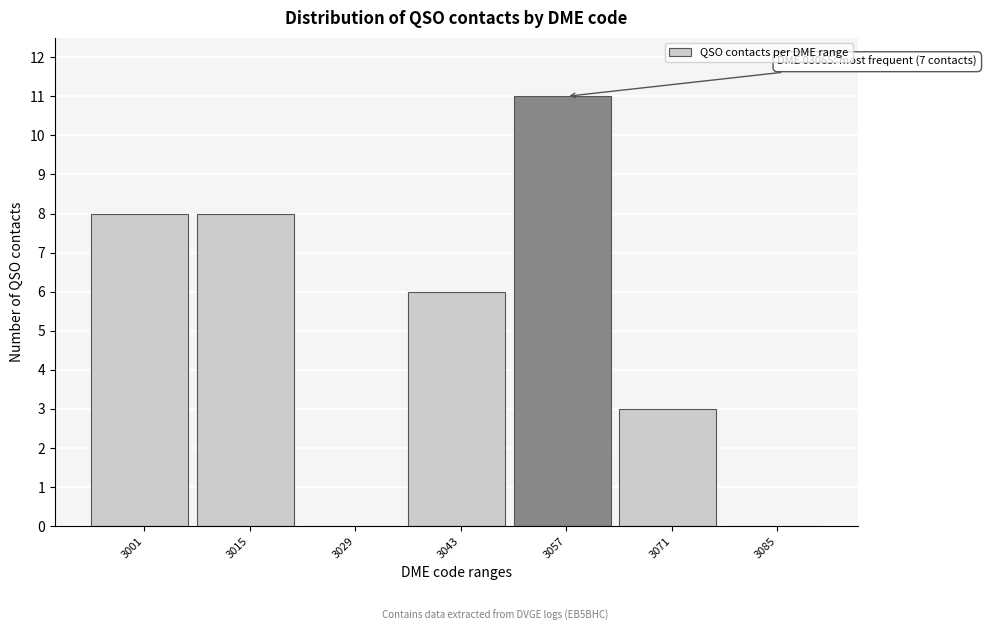

Reading left to right, extract all data points from this chart.

3001=8	3015=8	3029=0	3043=6	3057=11	3071=3	3085=0